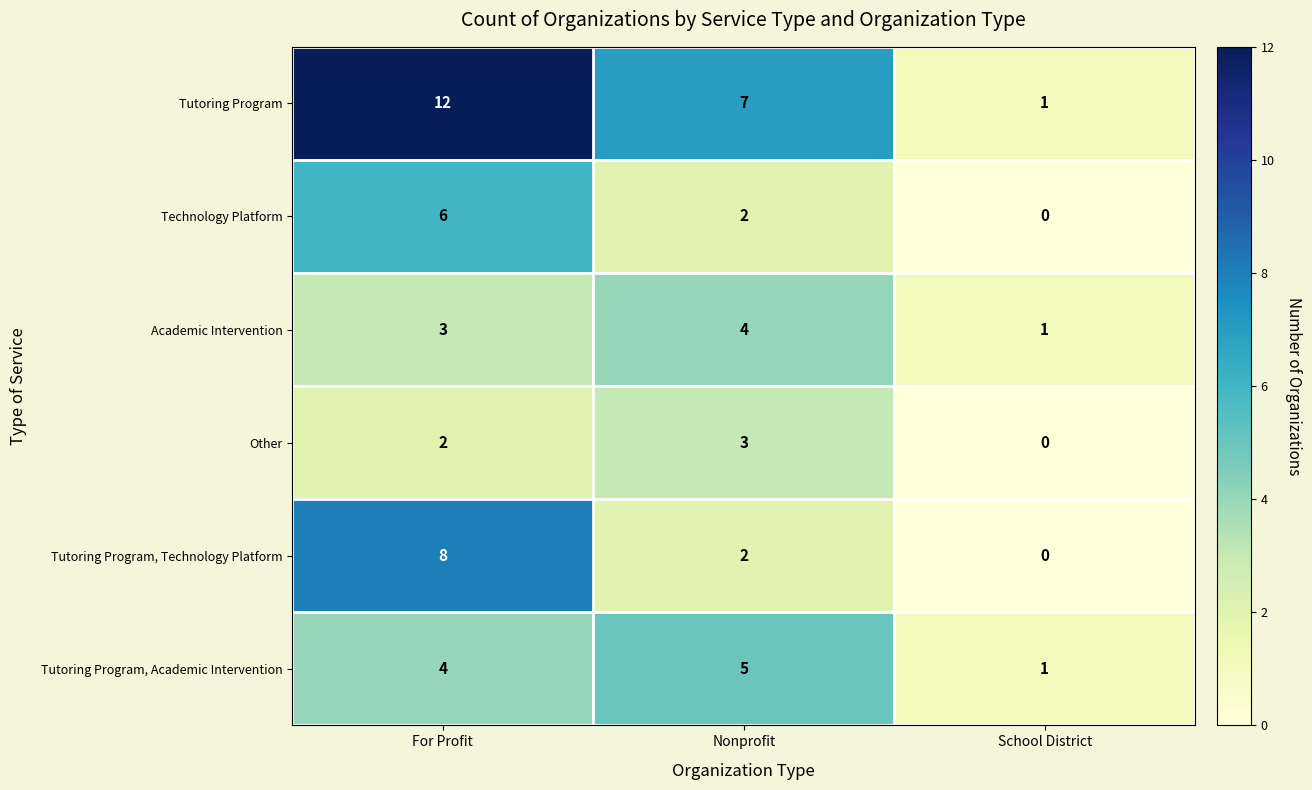

What is the average value of the Tutoring Program, Technology Platform series?

3